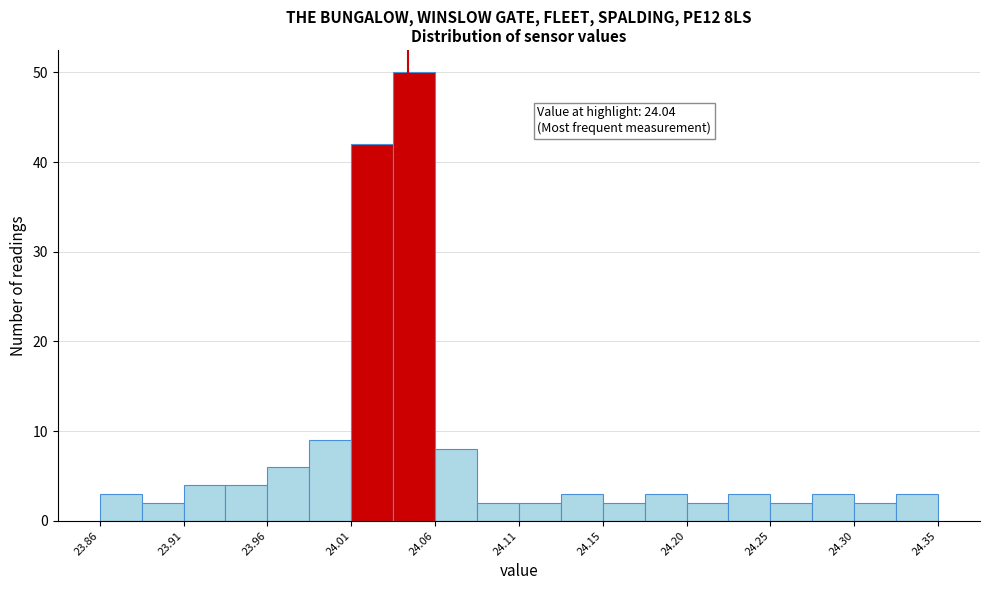

Which range on the x-axis has the tallest bar?

24.030 to 24.055